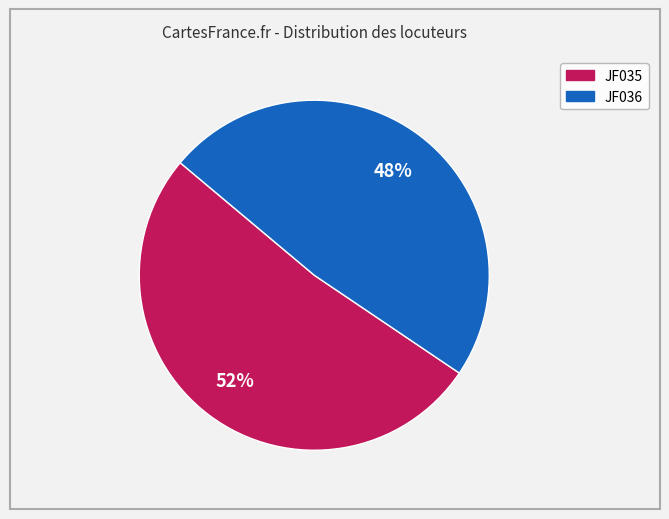

What percentage is the JF036 slice, to the nearest percent?

48%